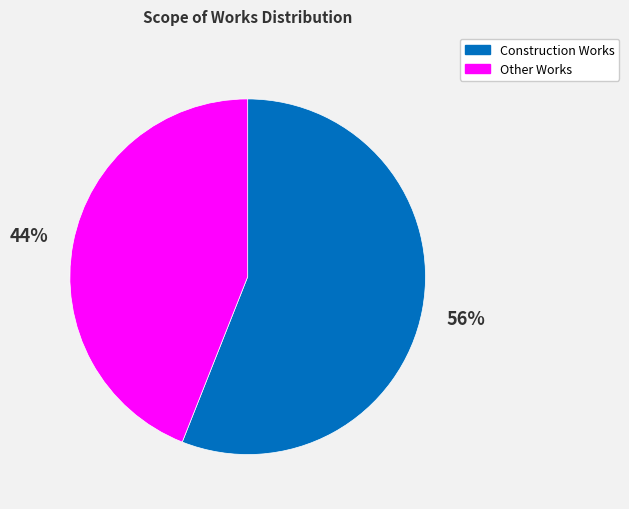

To the nearest percent, what is the difference between the largest and smallest slice percentages?

12%